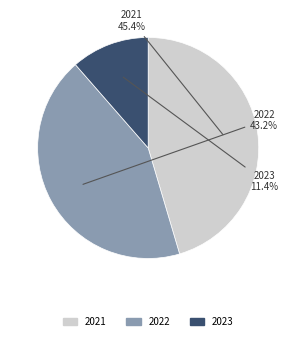

Is there any slice that represents more than half of the pie?

No